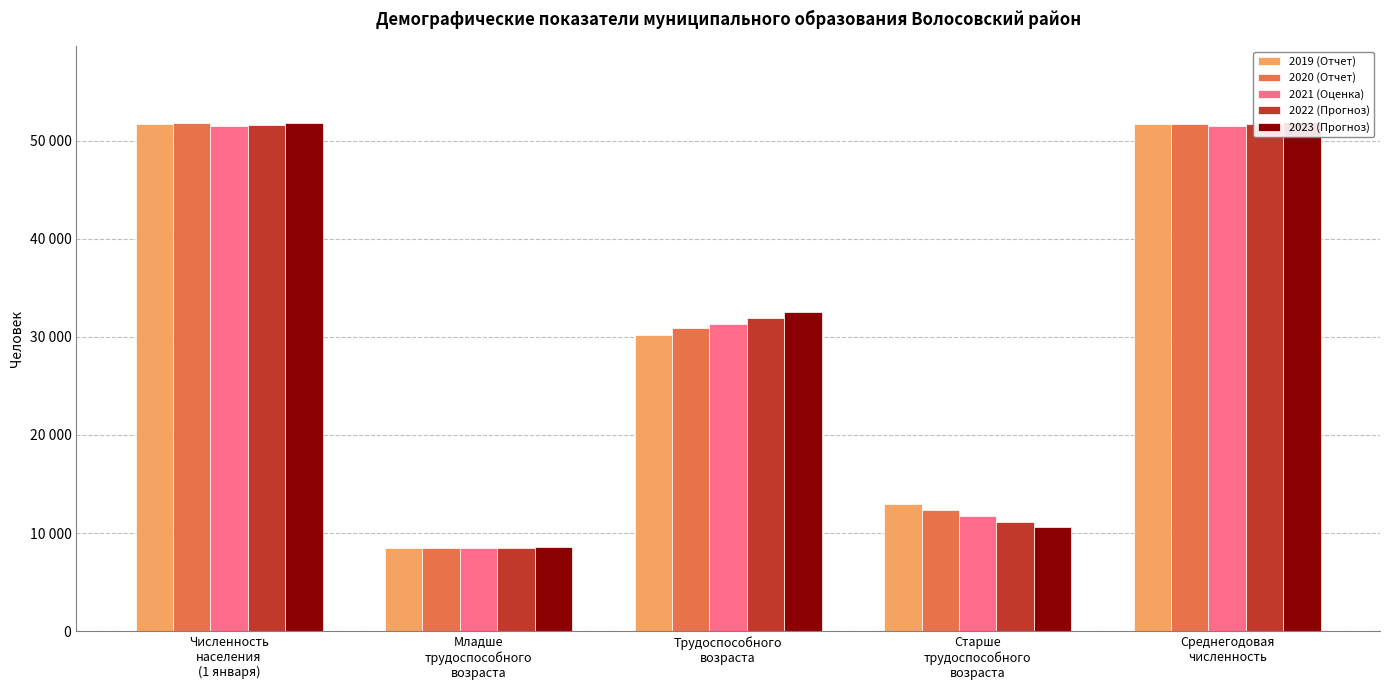

Which series has the largest range (max minus min)?

2020 (Отчет)